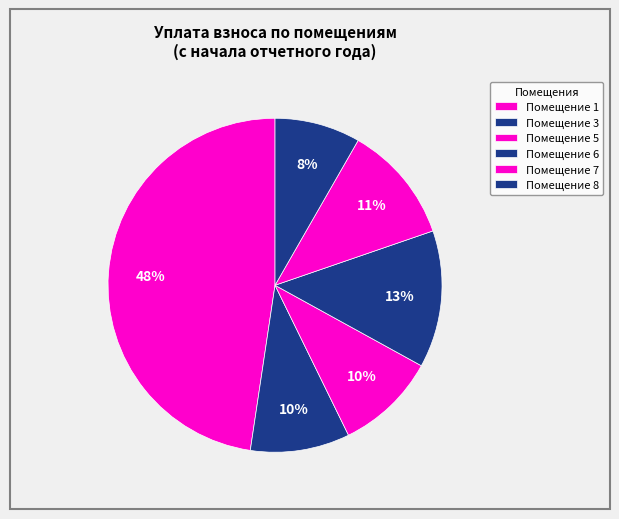

How many slices are in this pie chart?

6